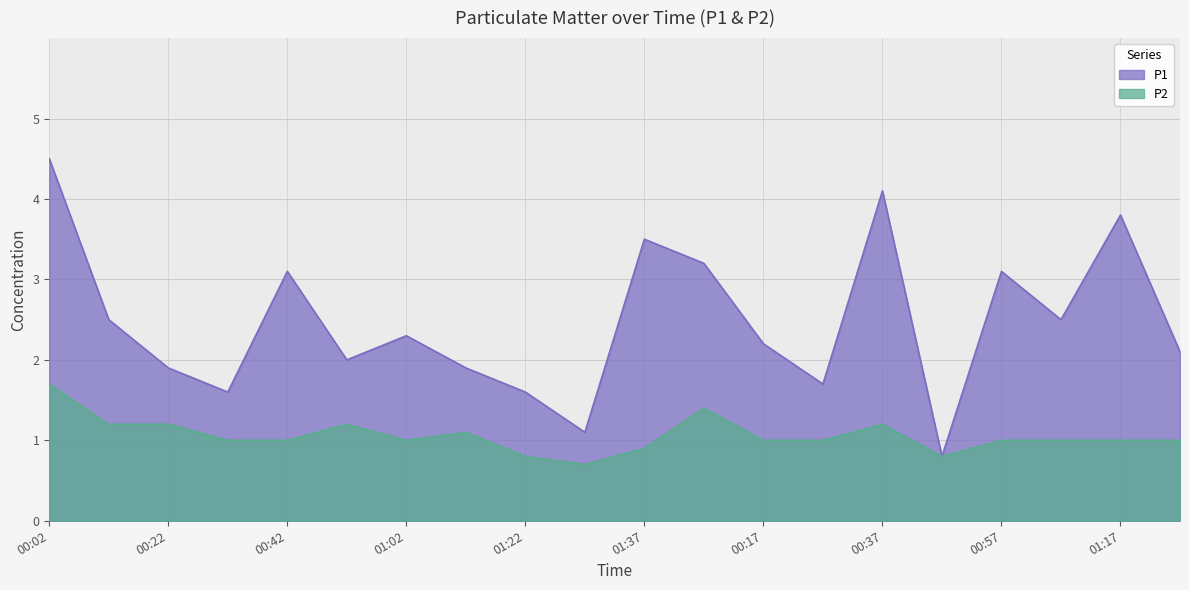

True or false: P2 has more than 0 interior local peaks.

True